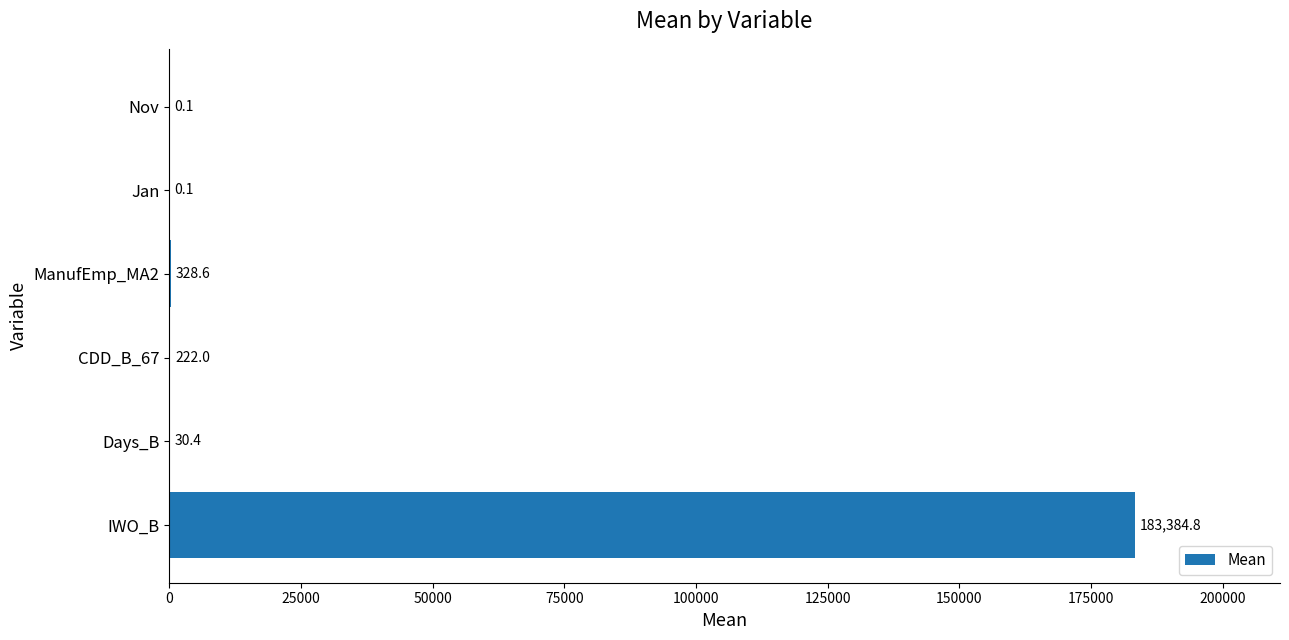

Count the number of values greater than 221.

3